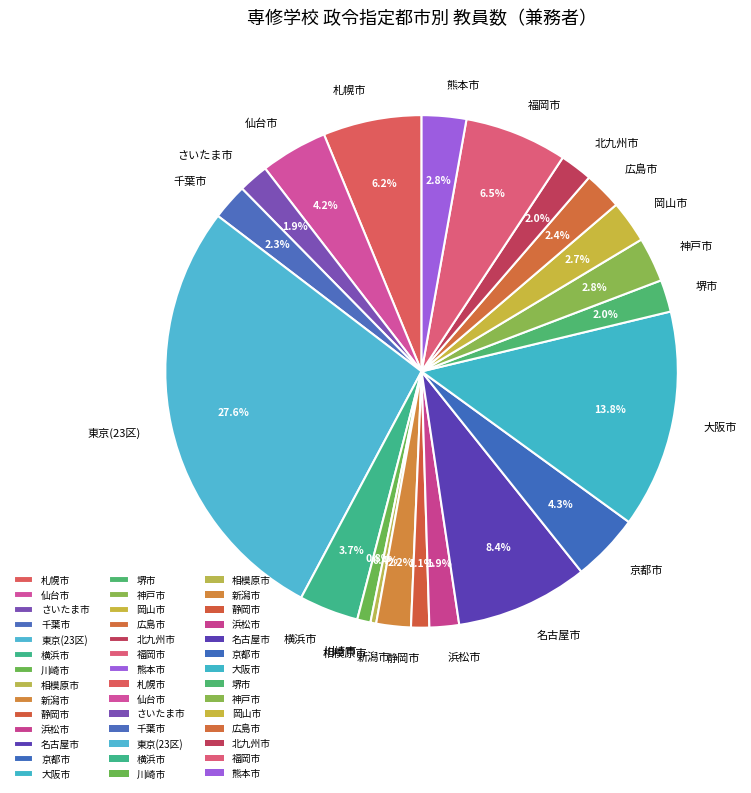

Approximately how many times larger is the value at 大阪市 compared to 熊本市?

4.9